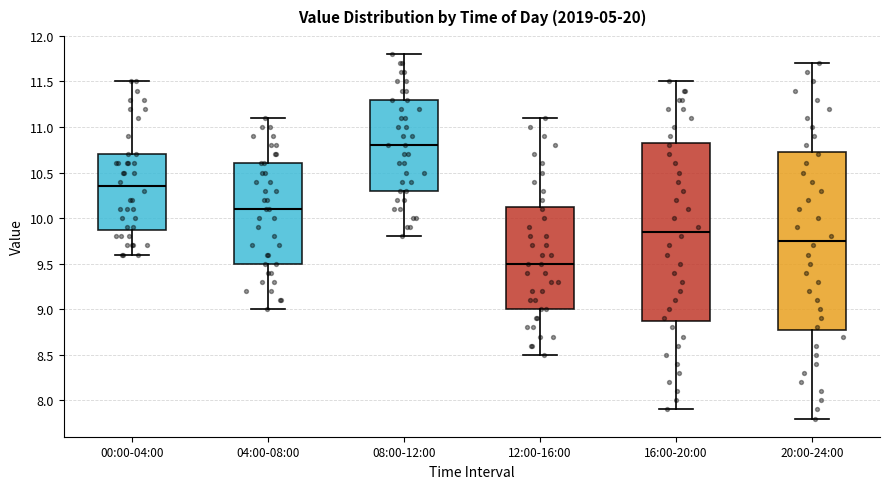

Reading left to right, transcribe this box plot: for each box, give where its median line is, the range the box spans, and where its two whiskers end, as read against the y-axis. The values are not printed on the chart, so give them approximately, as read against the axis.

00:00-04:00: median 10.35, box 9.90 to 10.70, whiskers 9.60 to 11.50
04:00-08:00: median 10.10, box 9.50 to 10.60, whiskers 9.00 to 11.10
08:00-12:00: median 10.80, box 10.30 to 11.30, whiskers 9.80 to 11.80
12:00-16:00: median 9.50, box 9.00 to 10.15, whiskers 8.50 to 11.10
16:00-20:00: median 9.85, box 8.90 to 10.85, whiskers 7.90 to 11.50
20:00-24:00: median 9.75, box 8.80 to 10.75, whiskers 7.80 to 11.70